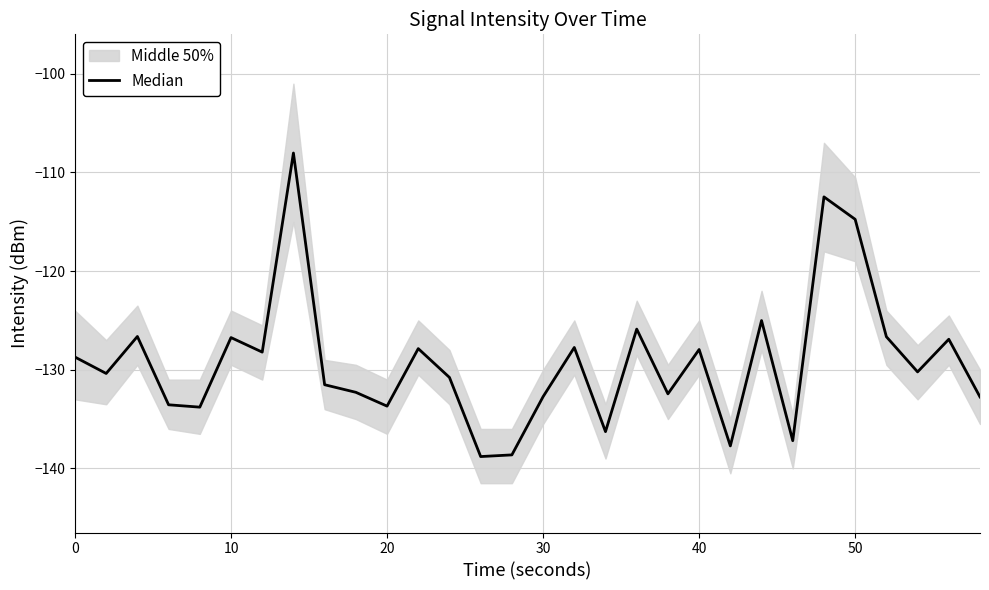

The chart shows a value of -30.0 at 8. True or false?

False